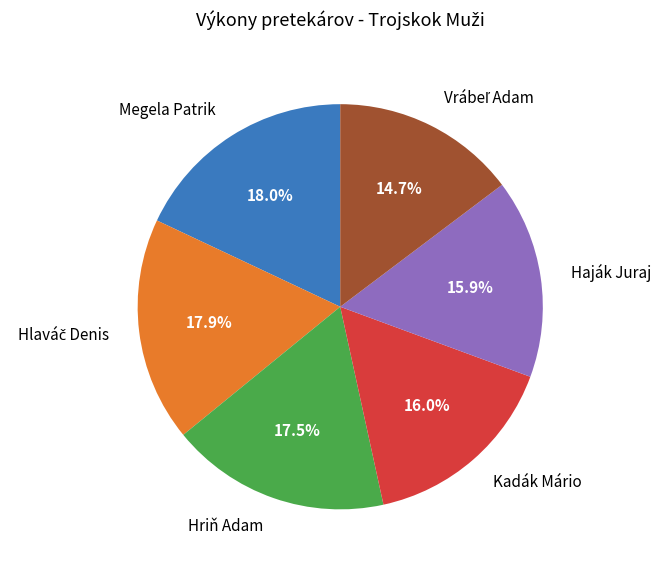

Count the number of slices in the pie.

6